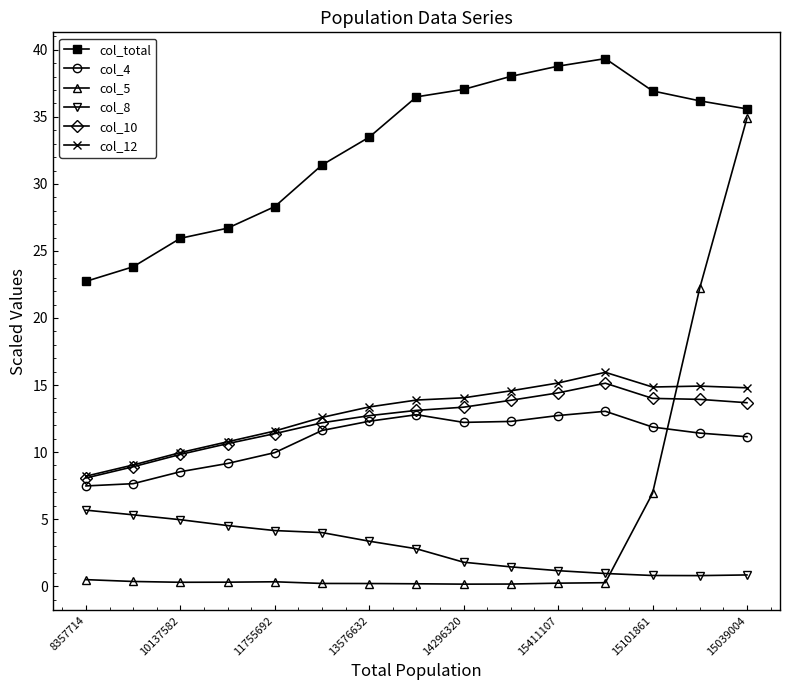

What is the greatest value displayed?

39.3